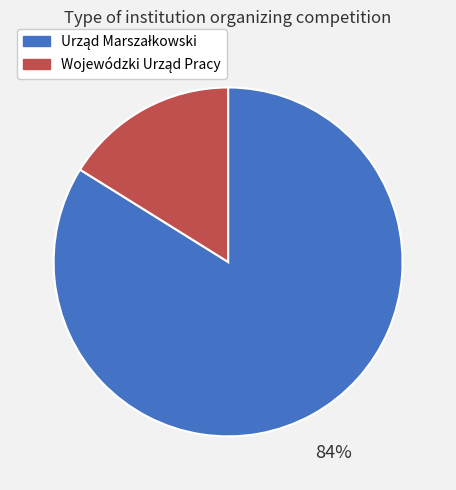

How many slices are in this pie chart?

2